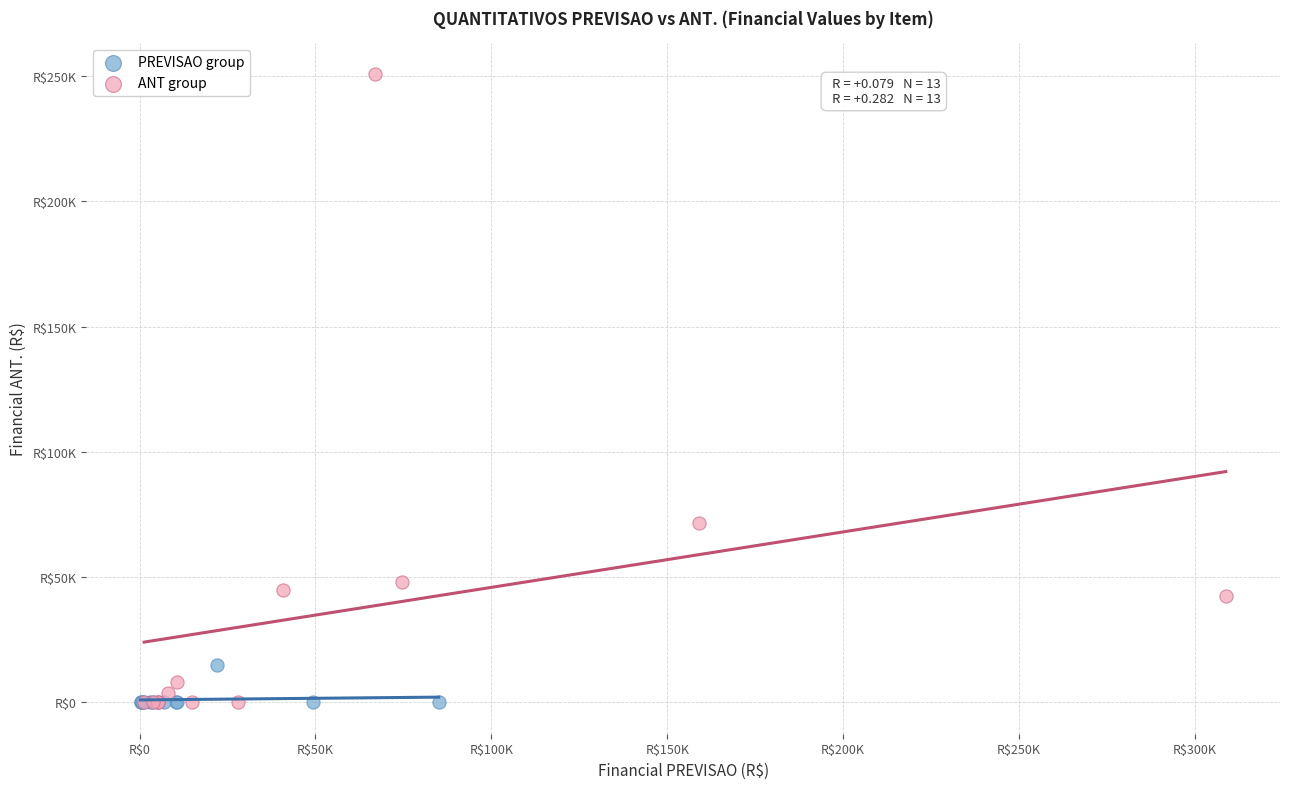

What are all the series names shown in the legend?

PREVISAO group, ANT group